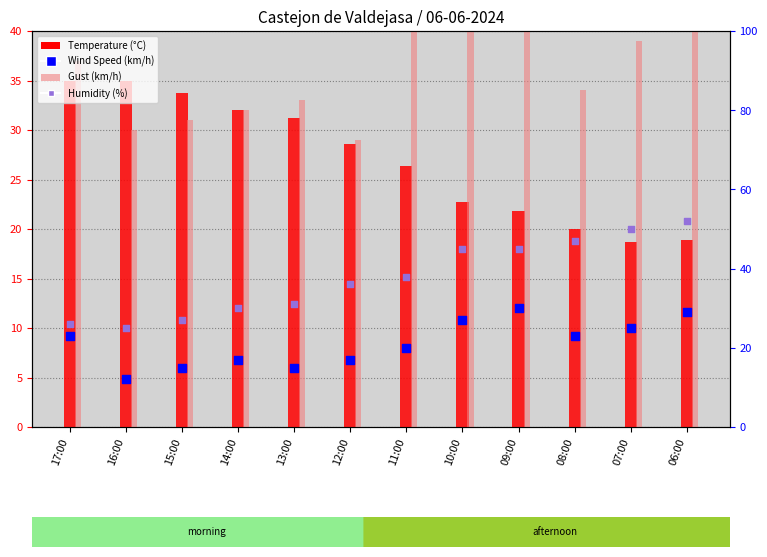

Which series has the widest spread of Y values?

Humidity (%)